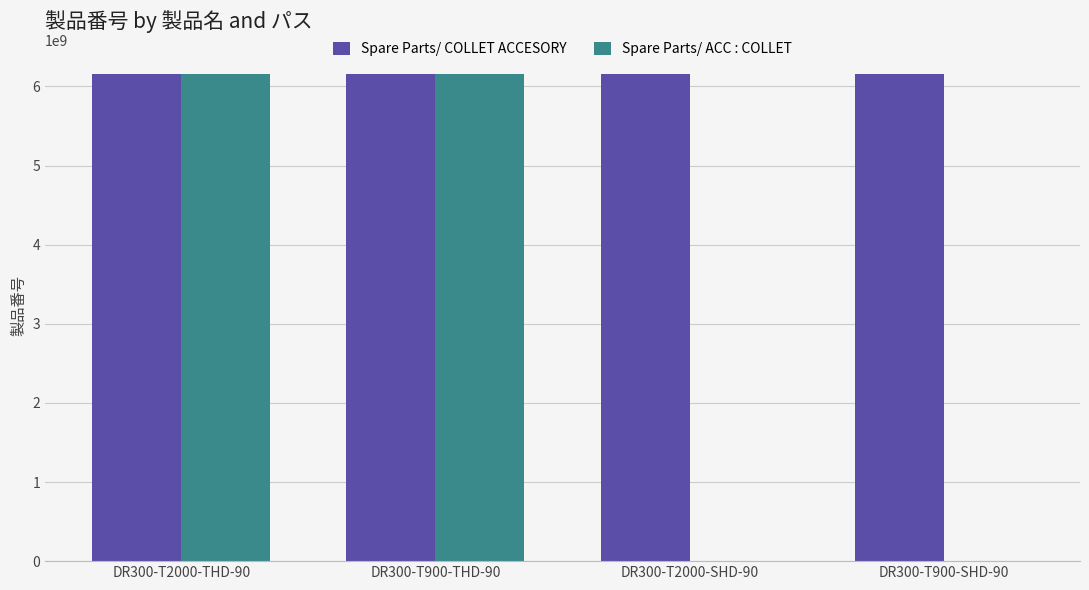

At which label is Spare Parts/ ACC : COLLET closest to 3075880560?

DR300-T2000-THD-90